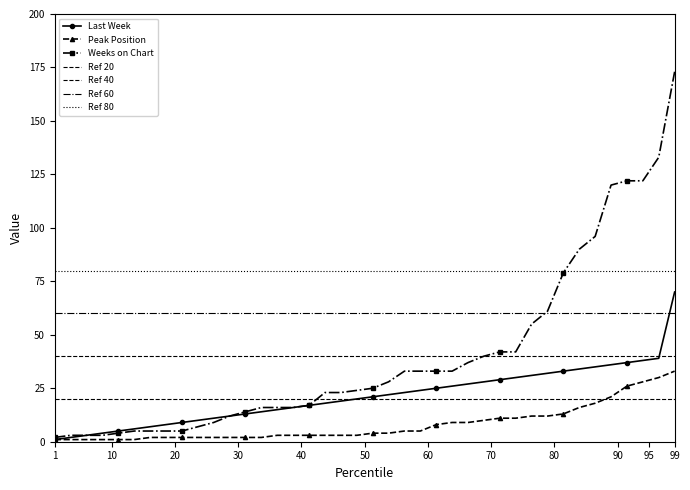

Which series has the widest spread of values?

Weeks on Chart